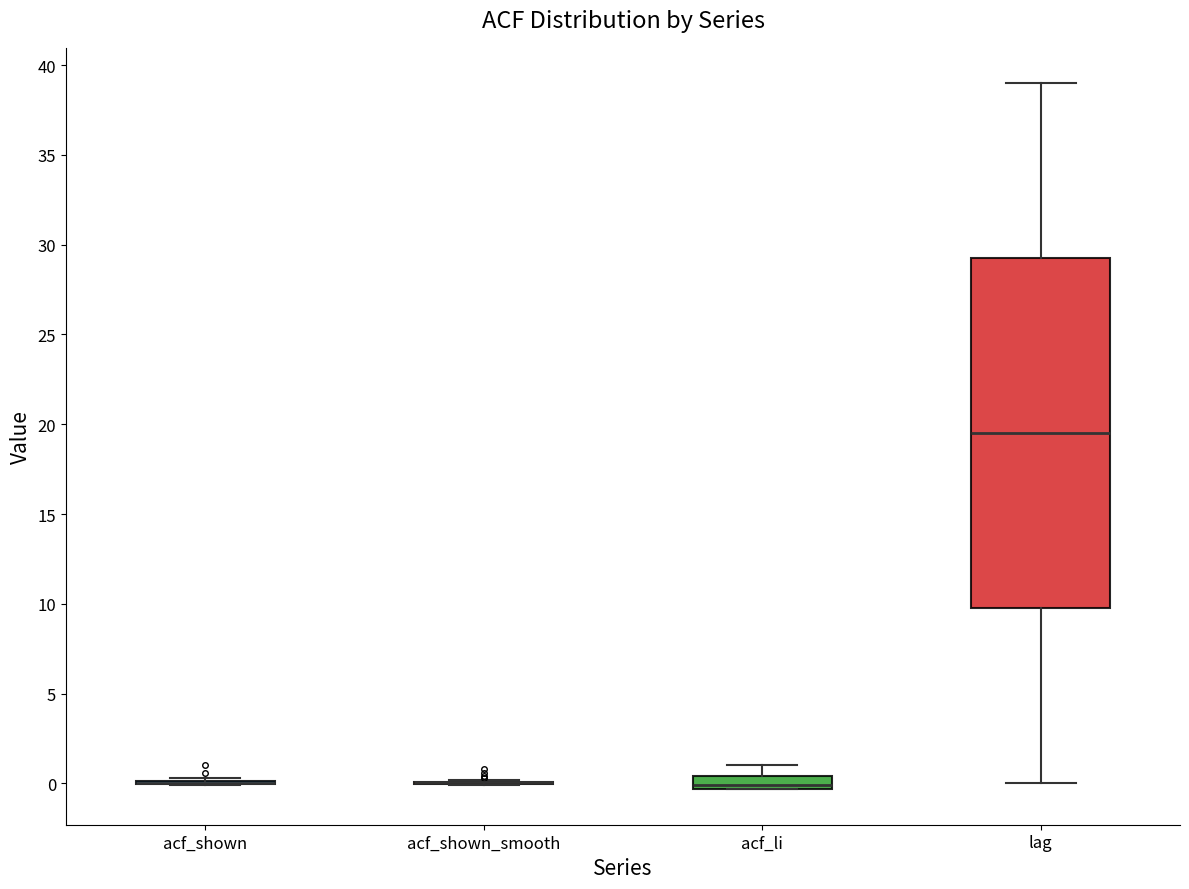

Comparing the boxes themselves (not the whiskers), which one is the tallest?

lag